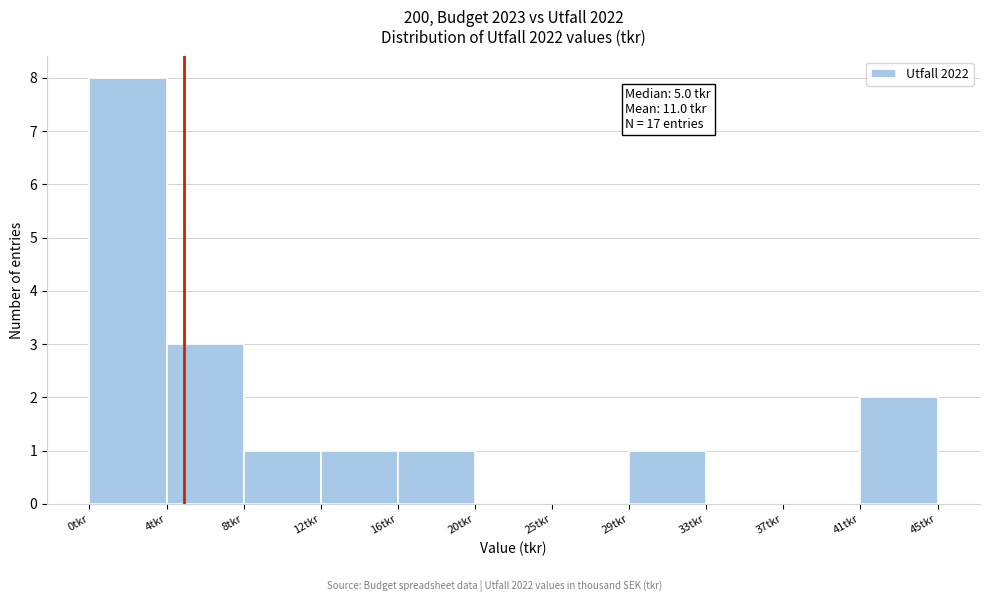

Over which range of the x-axis is the bar tallest?

0.0 to 4.0